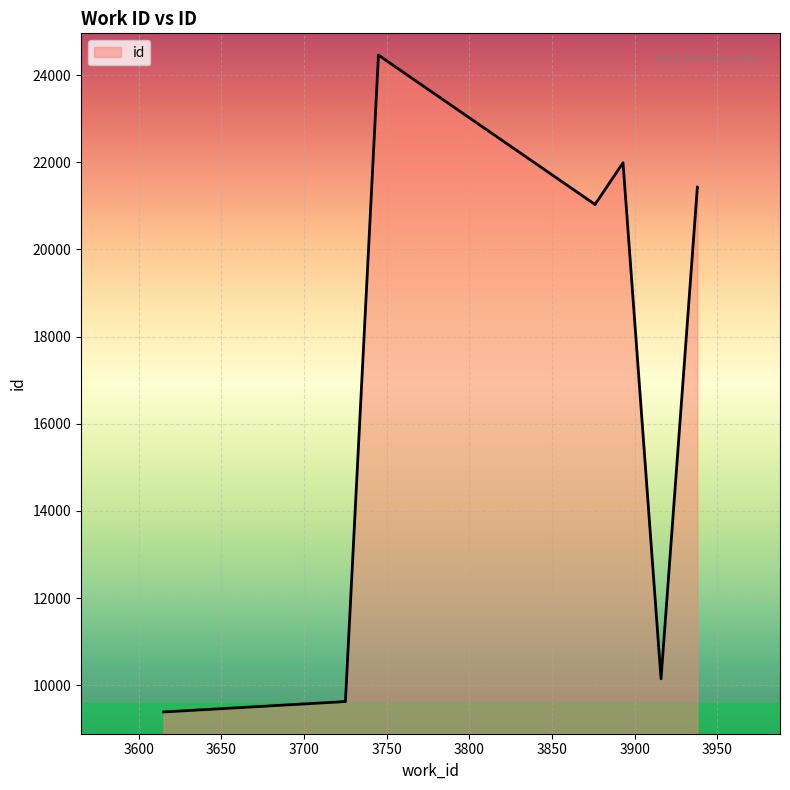

True or false: the data shows 16424 at 3745.

False